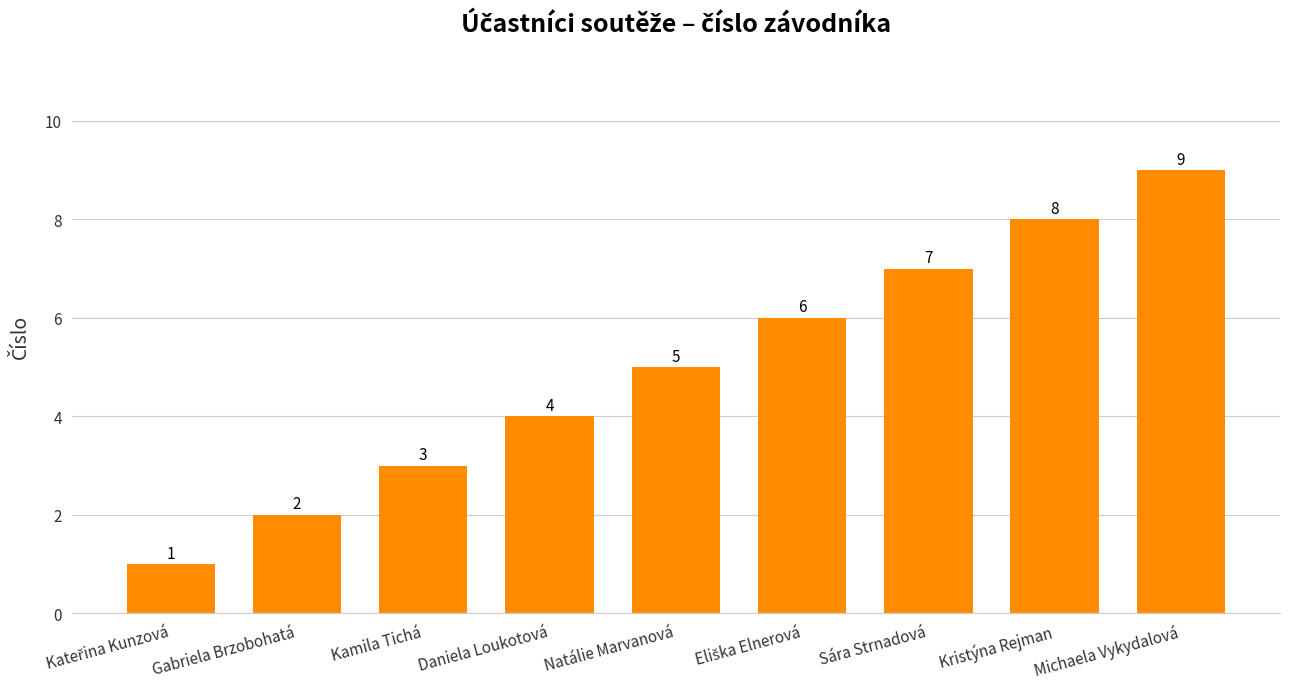

Which label corresponds to the largest value in the chart?

Michaela Vykydalová